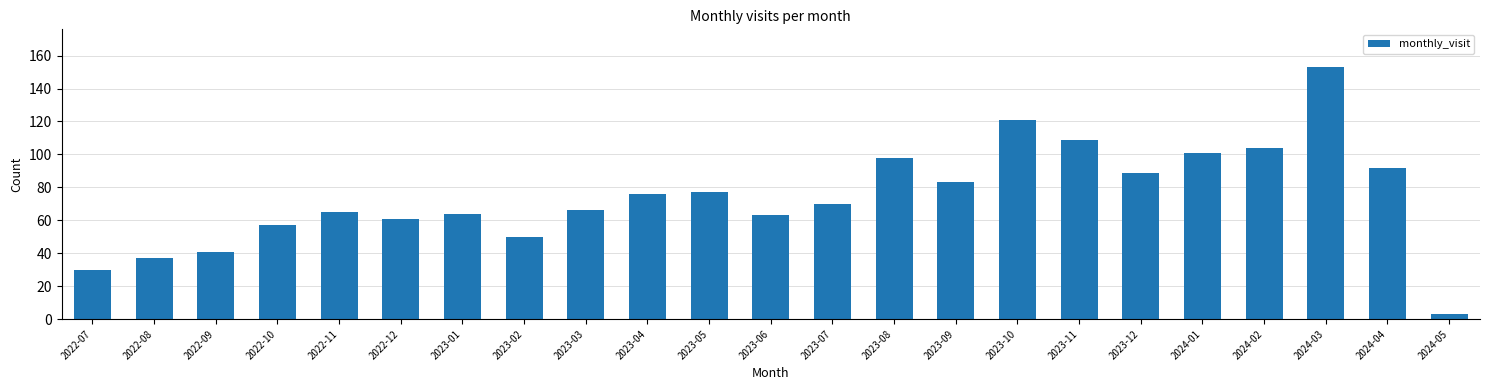

Reading right to left, transcribe all the data shown in this chart.

3	92	153	104	101	89	109	121	83	98	70	63	77	76	66	50	64	61	65	57	41	37	30